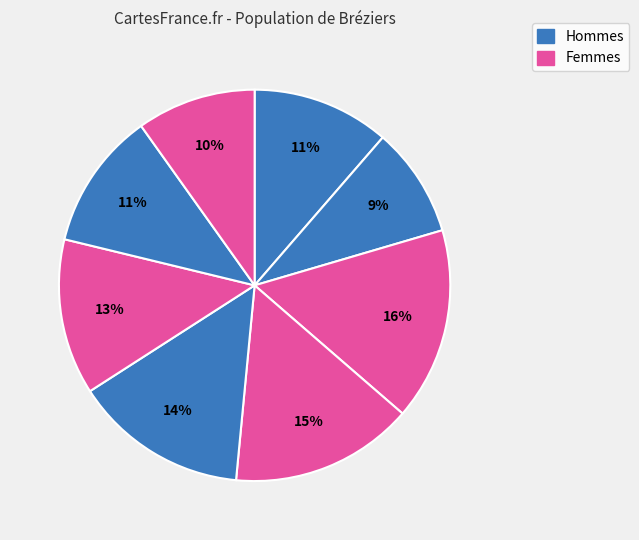

How many segments does this pie chart have?

8